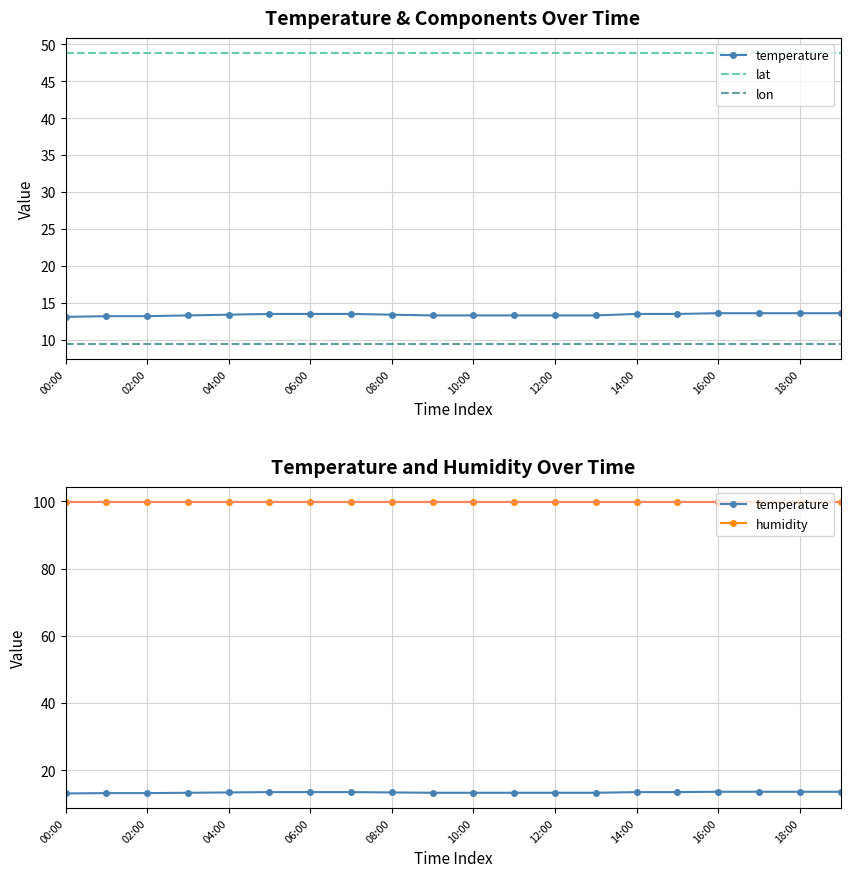

Read the temperature value at 04:00.

13.4